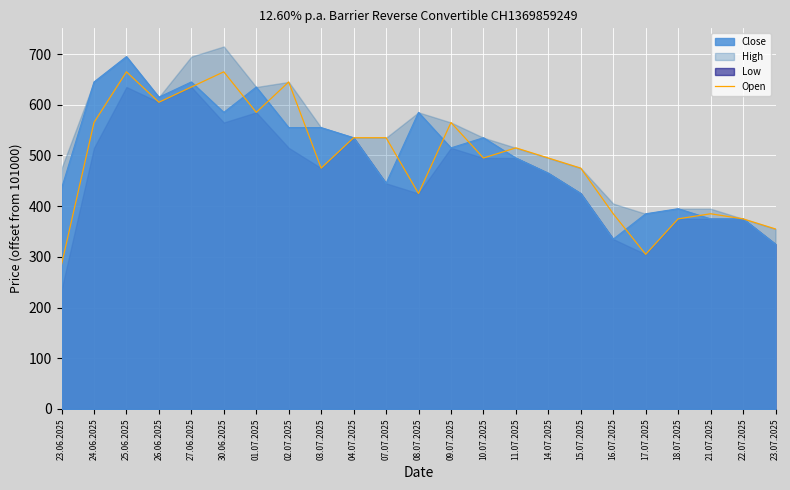

Read the value at 17.07.2025, to the nearest 5.

305